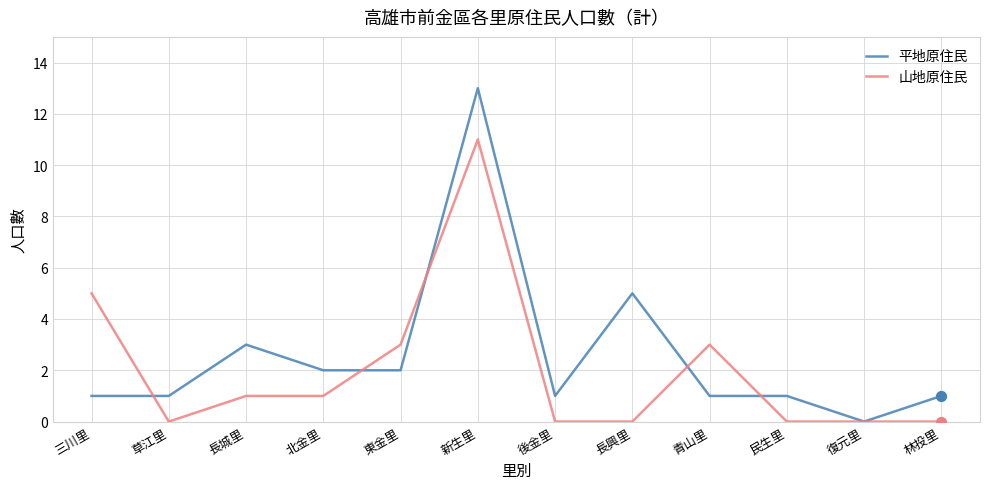

Which series changed the most between 三川里 and 林投里?

山地原住民